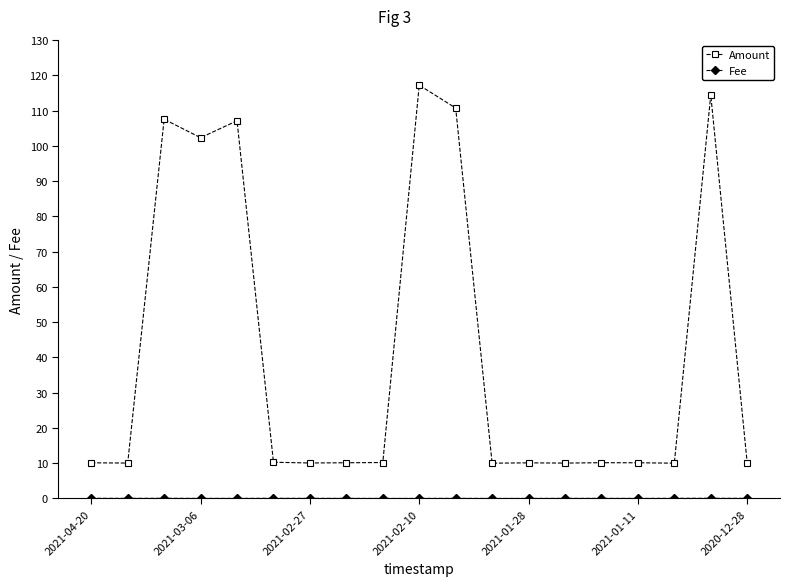

Which series has the largest range (max minus min)?

Amount